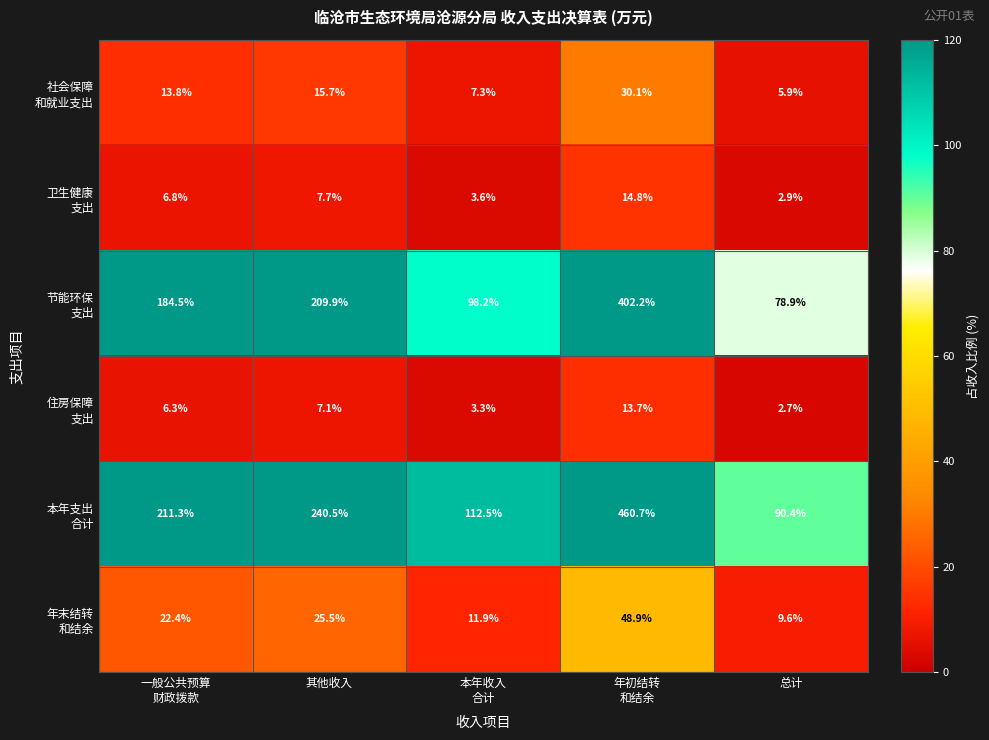

What is the spread (max minus min) of values at 其他收入?

233.4